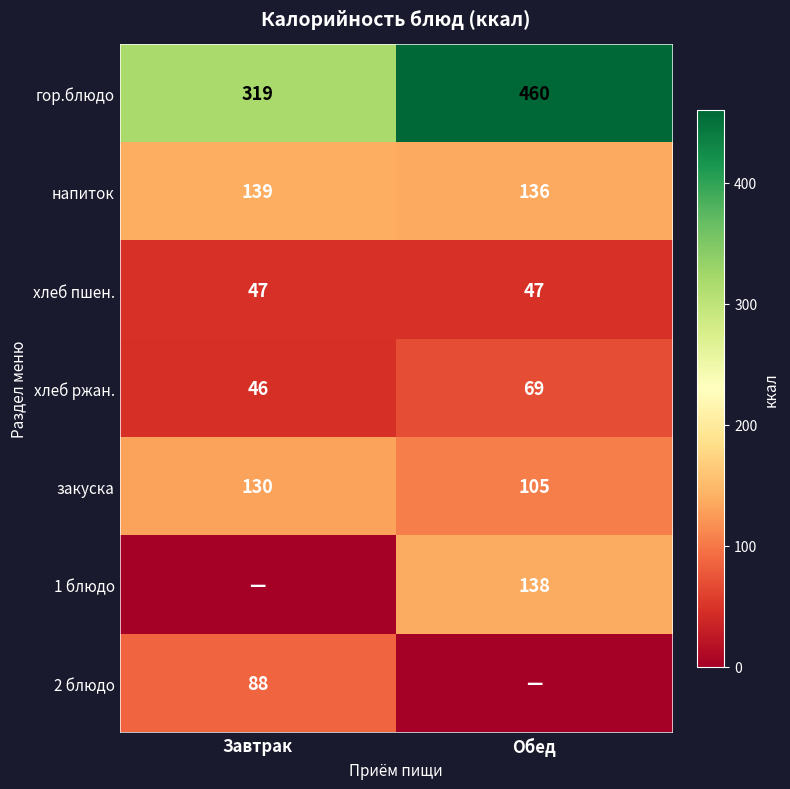

Between Обед and Завтрак, which is larger?

Обед